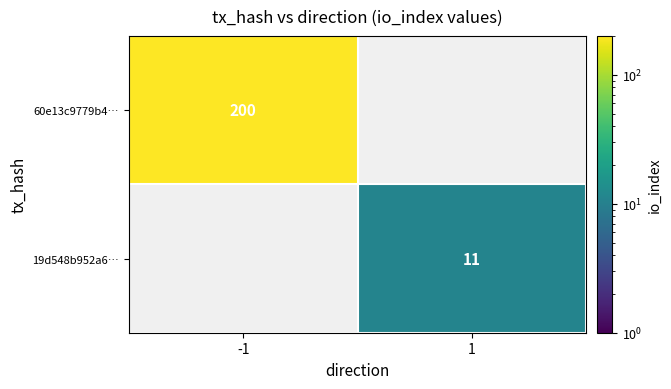

At how many categories does at least one series exceed 173?

1